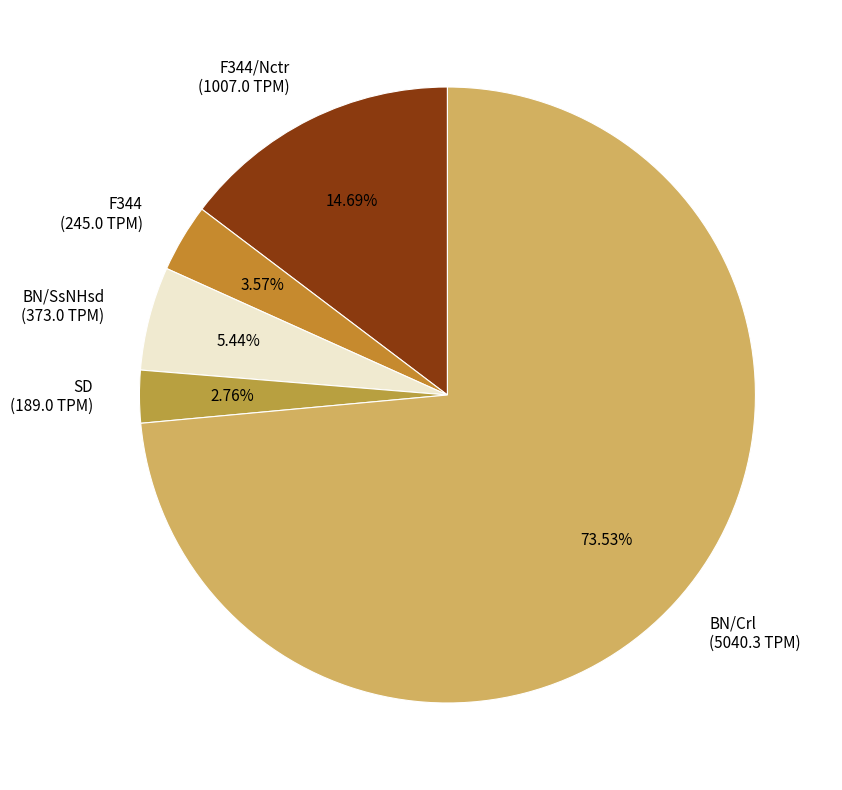

Count the number of slices in the pie.

5